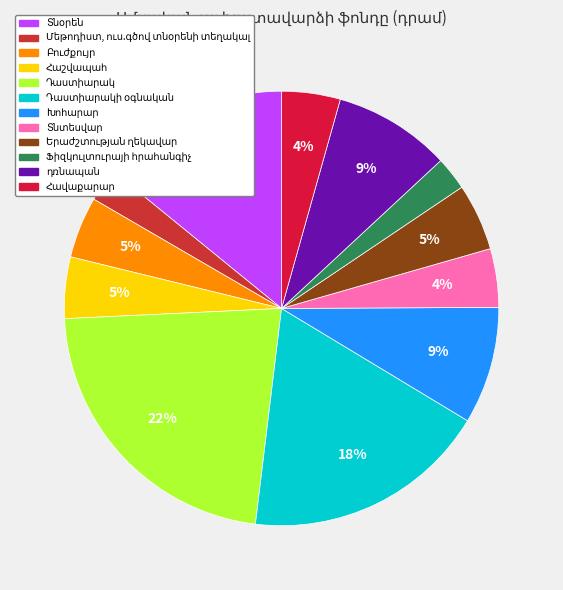

Is it true that Խոհարար is 4% of the pie?

False